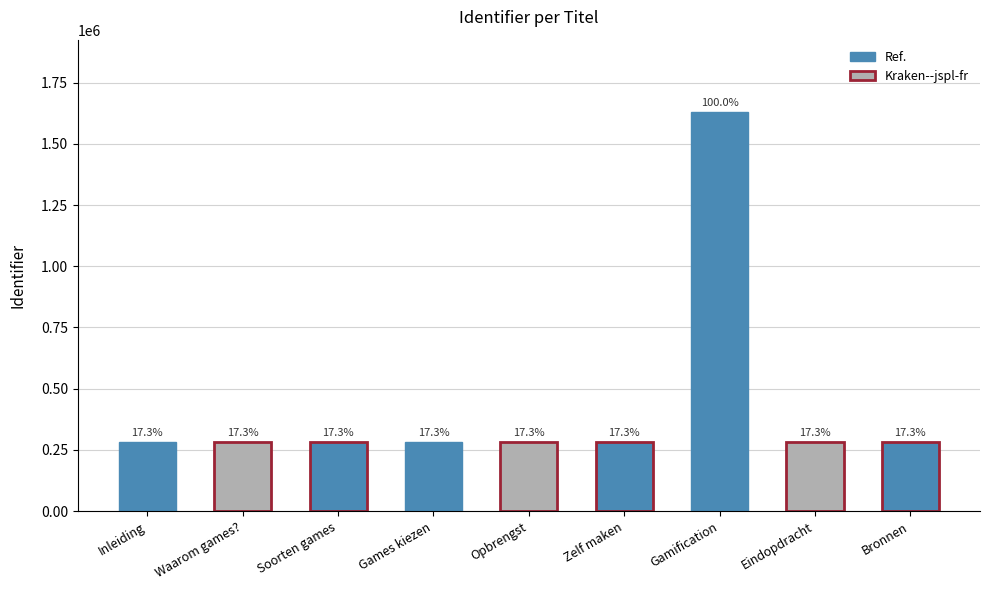

How many bars are there in total?

9